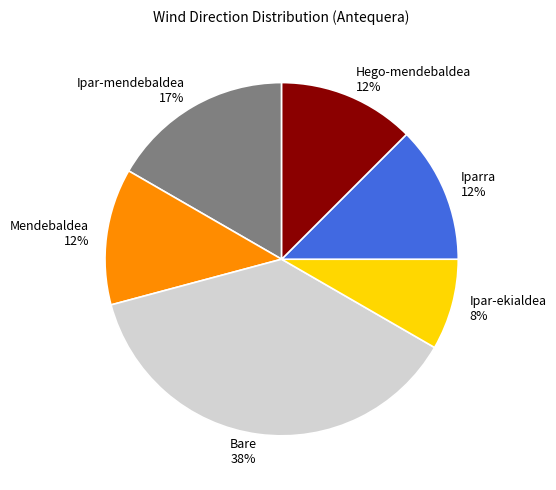

Between Bare and Mendebaldea, which is larger?

Bare